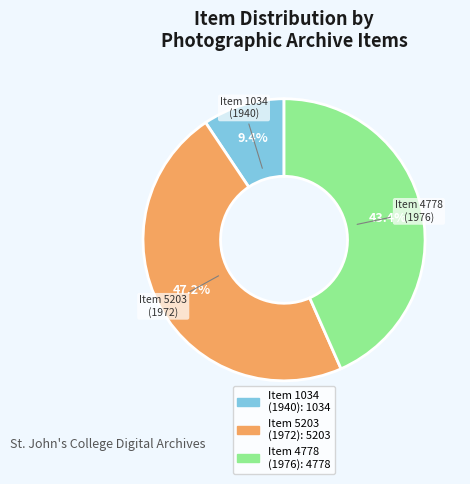

Is there any slice that represents more than half of the pie?

No